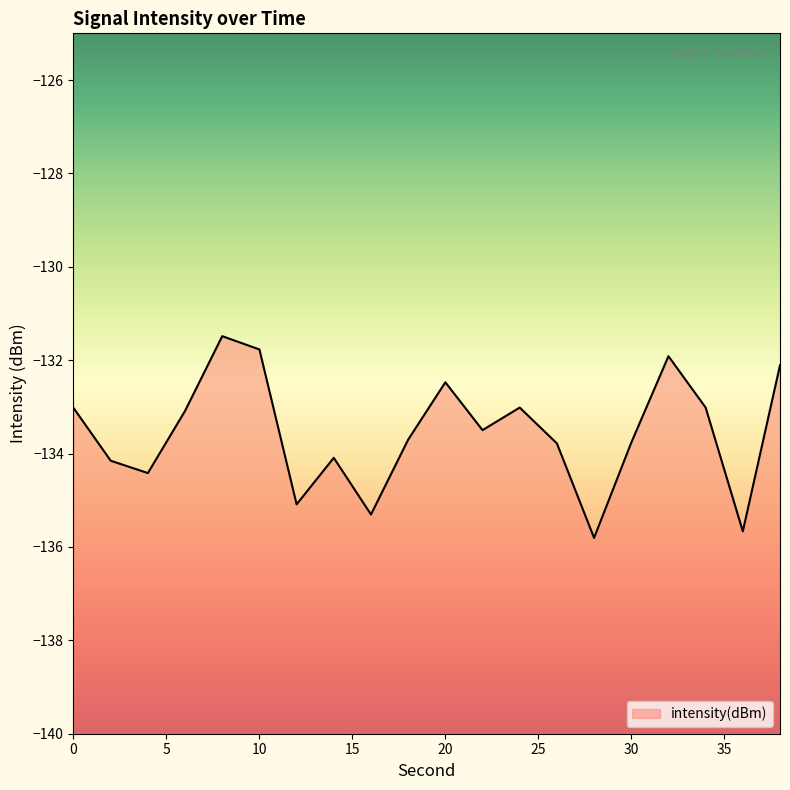

Which category has the lowest value across all series?

28